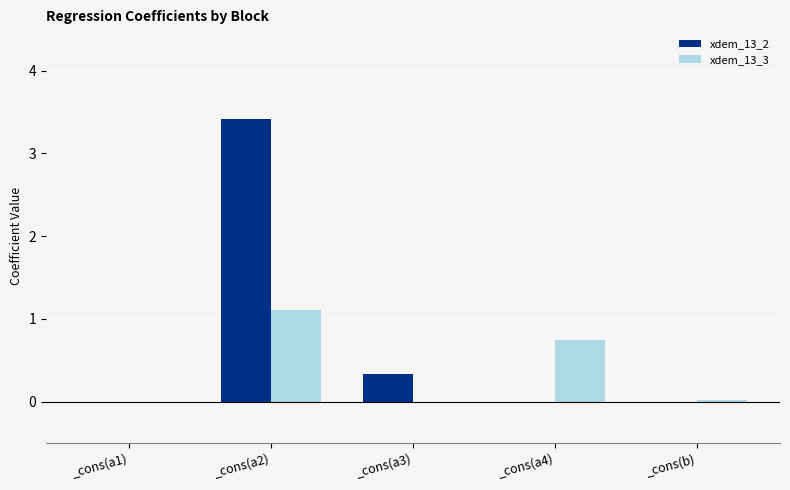

What is the sum of the xdem_13_3 values at _cons(a3) and _cons(a2)?

1.1